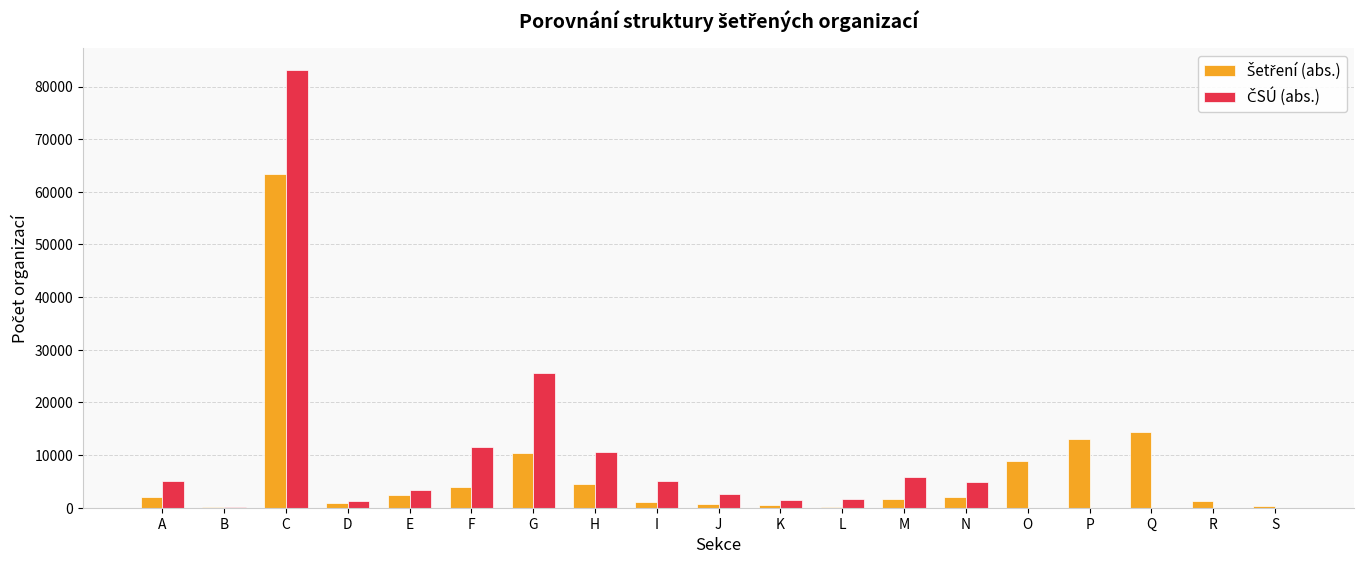

Does the chart contain stacked bars?

No